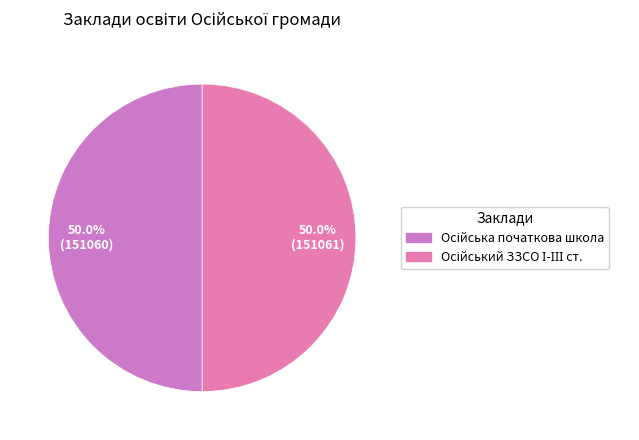

Approximately how many times larger is the value at Осійська початкова школа compared to Осійський ЗЗСО І-ІІІ ст.?

1.0